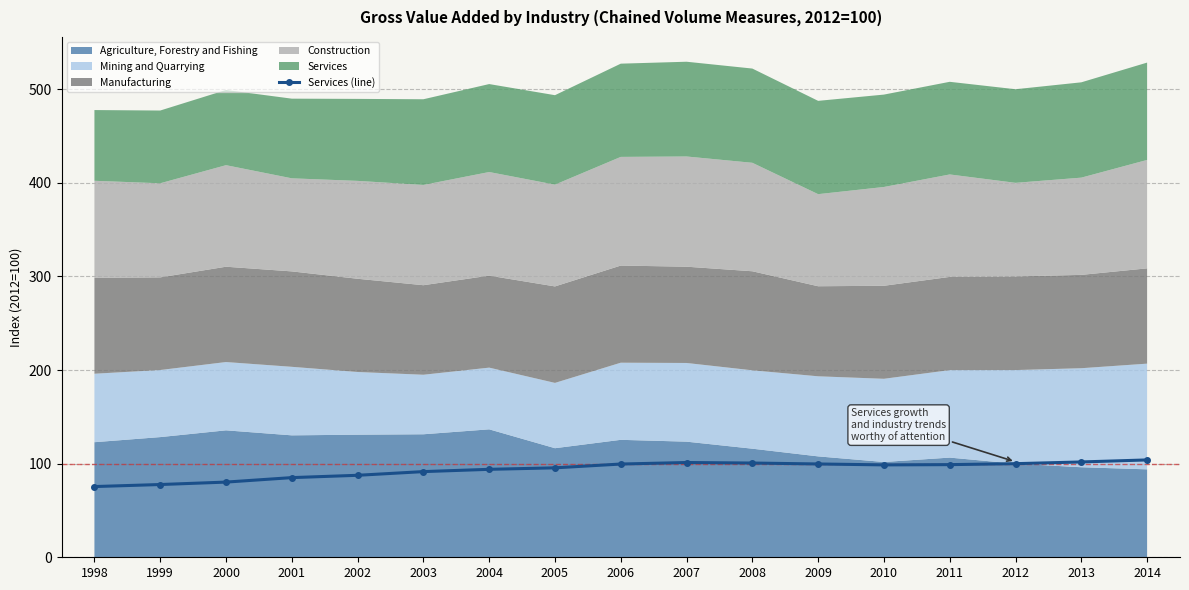

The chart shows a value of 36.3 at 2009. True or false?

False